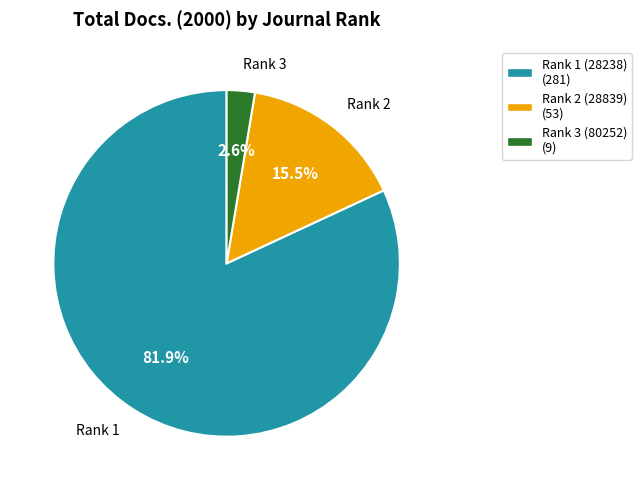

Between Rank 3 (80252) and Rank 2 (28839), which is larger?

Rank 2 (28839)